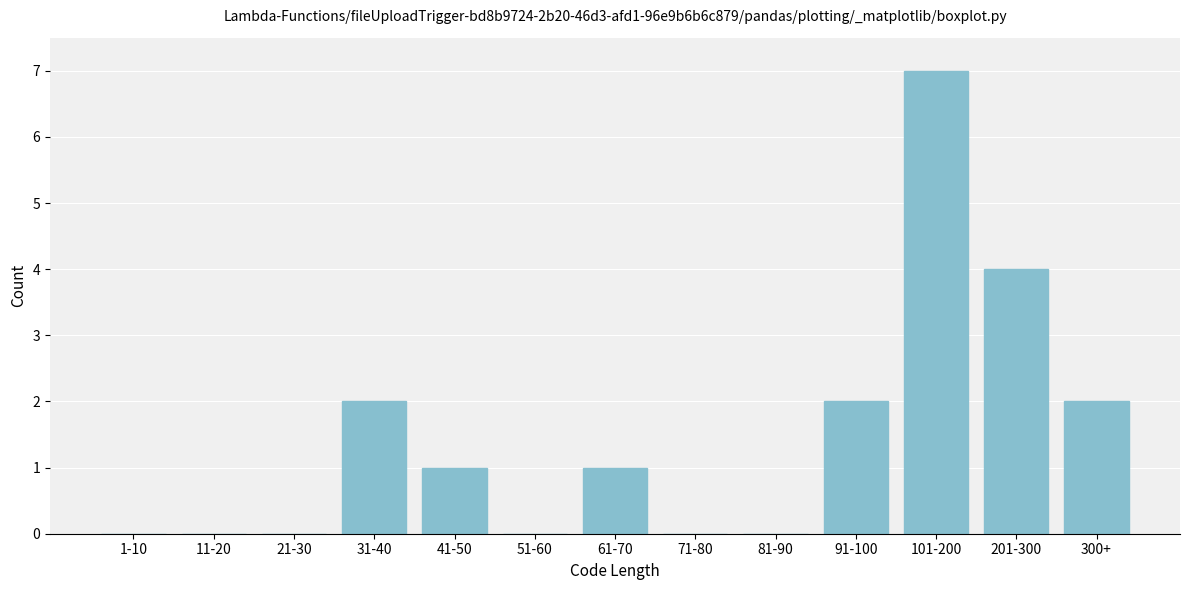

Reading left to right, what are all the values shown in this chart?

1-10=0	11-20=0	21-30=0	31-40=2	41-50=1	51-60=0	61-70=1	71-80=0	81-90=0	91-100=2	101-200=7	201-300=4	300+=2